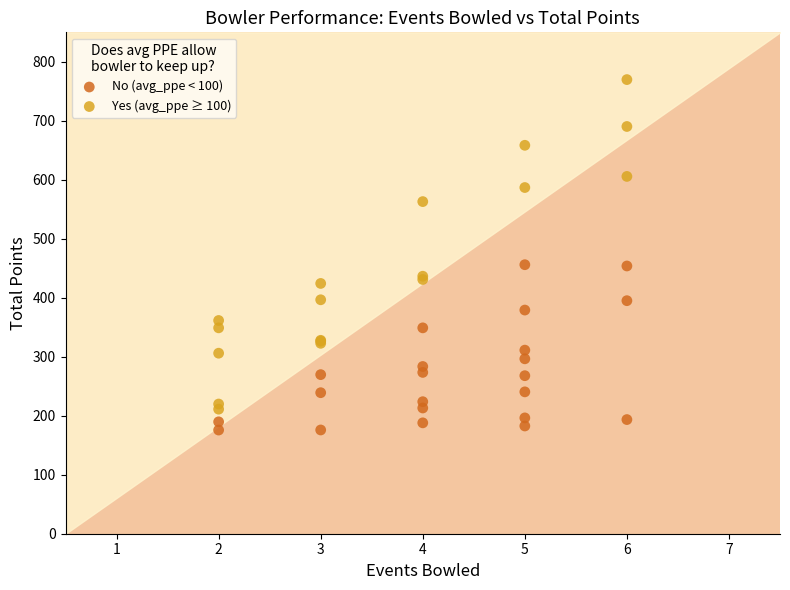

Which series contains the lowest Y value?

No (avg_ppe < 100)